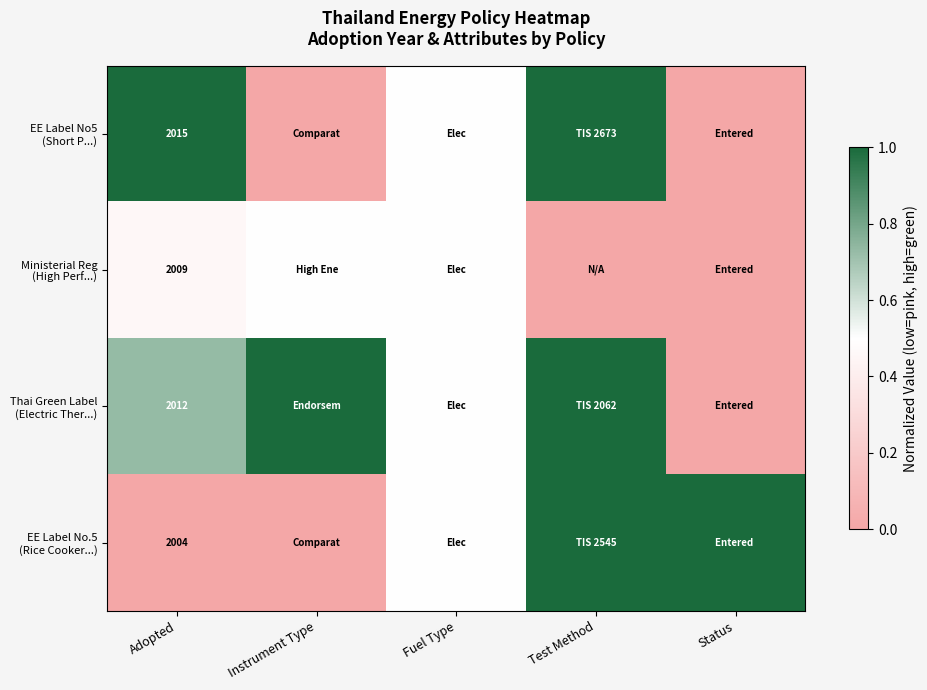

Which series has the largest total across all categories?

Thai Green Label (Electric Ther...)